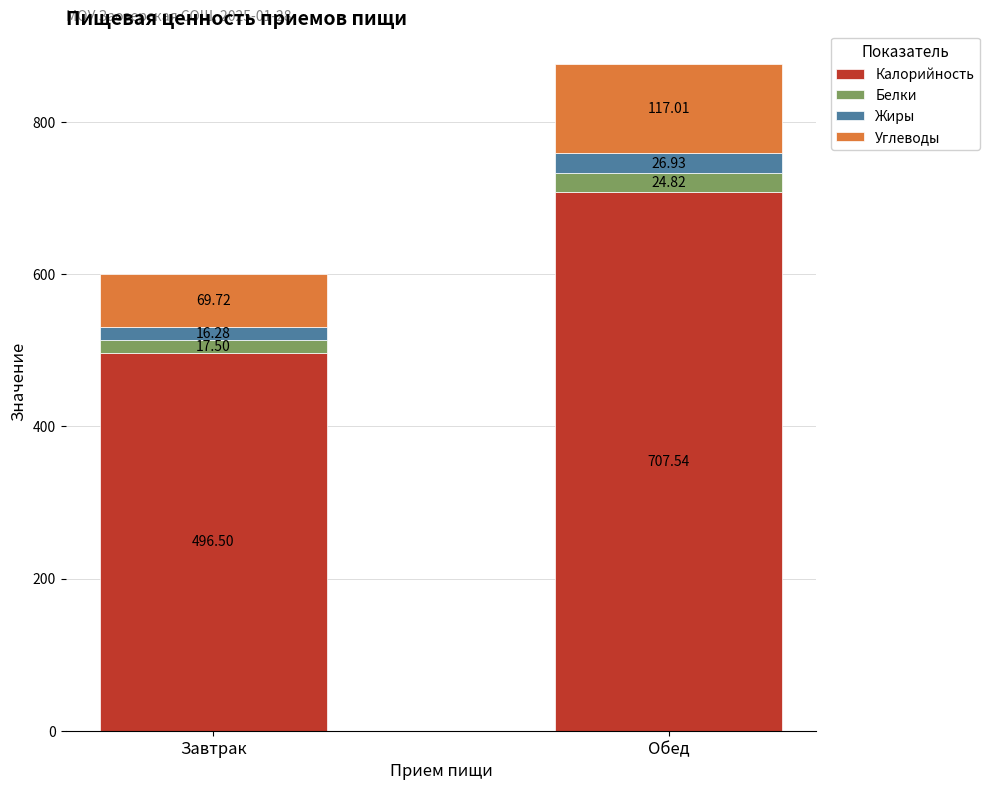

What is the average value of the Калорийность series?

602.0